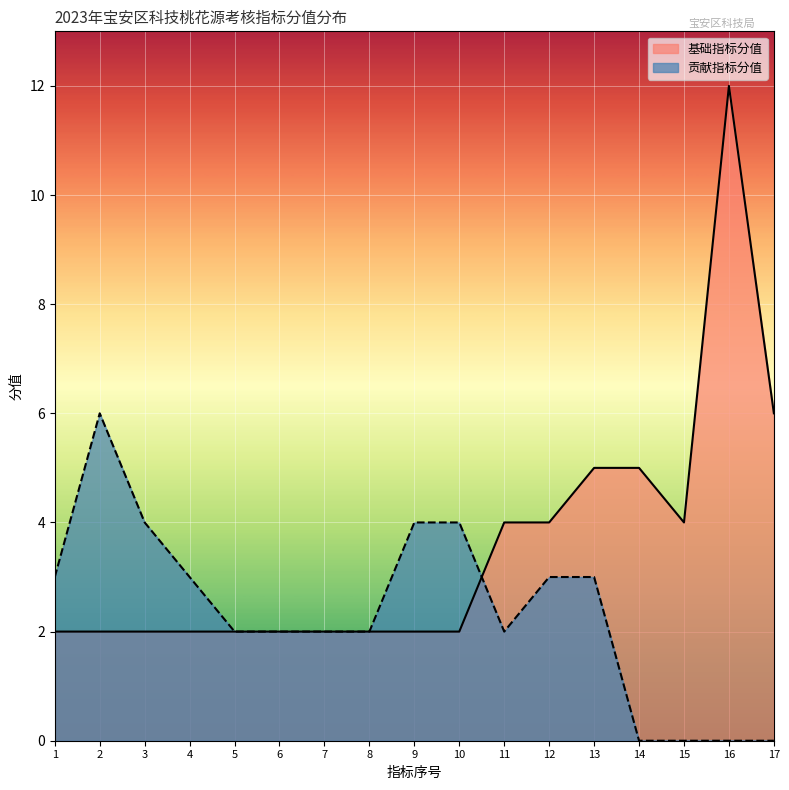

How many distinct data groups are displayed?

2